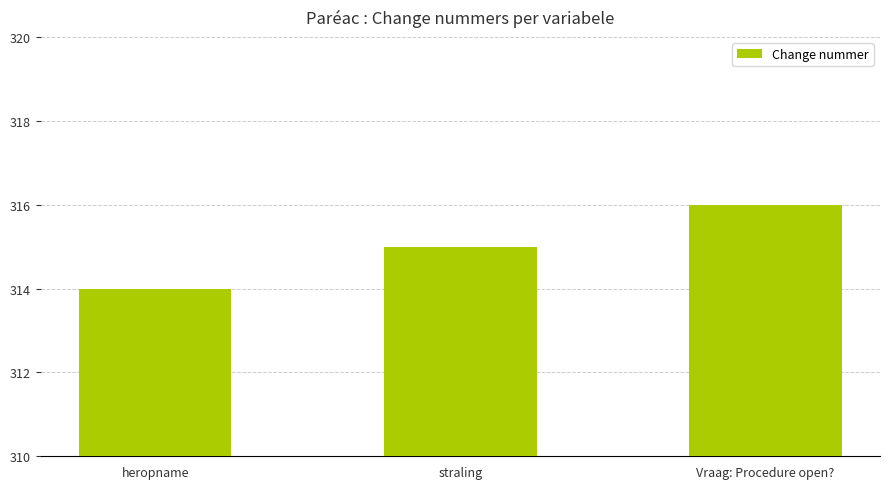

List the labels in order of value, largest first.

Vraag: Procedure open?, straling, heropname